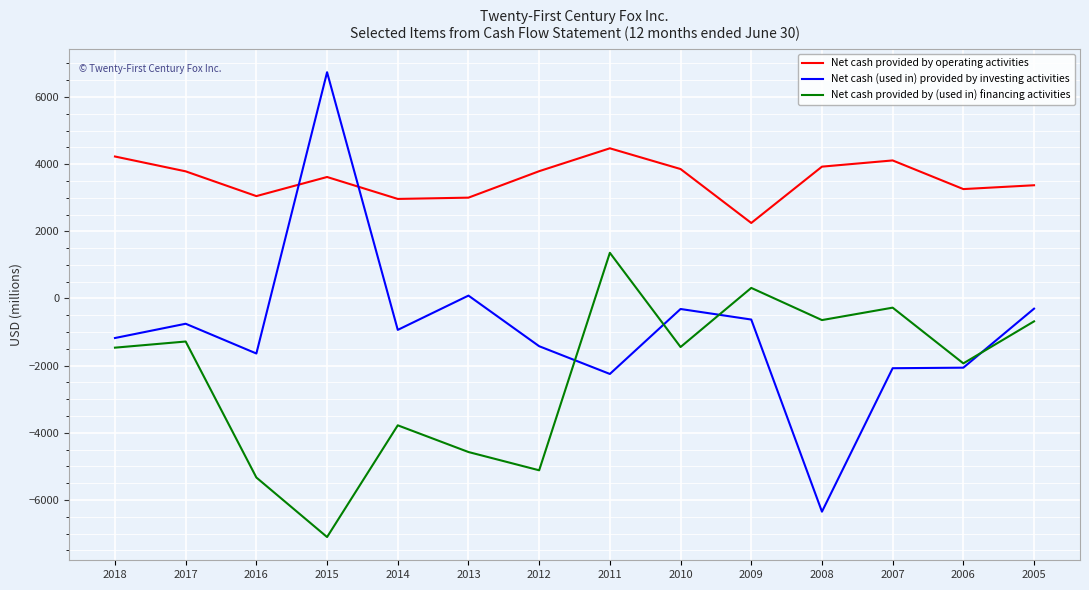

How many negative values does the Net cash provided by (used in) financing activities series have?

12